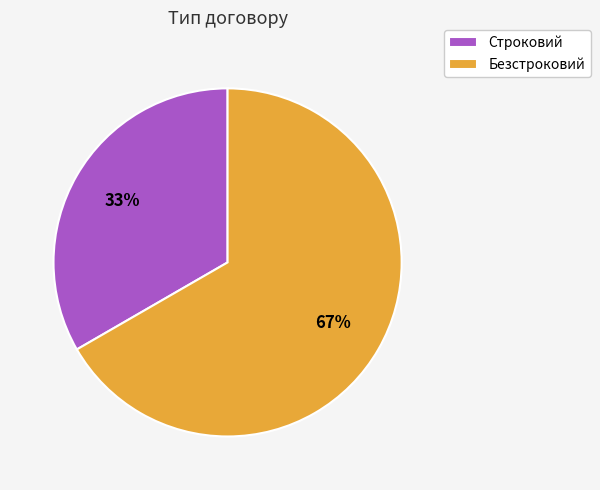

Is it true that Строковий is 48% of the pie?

False